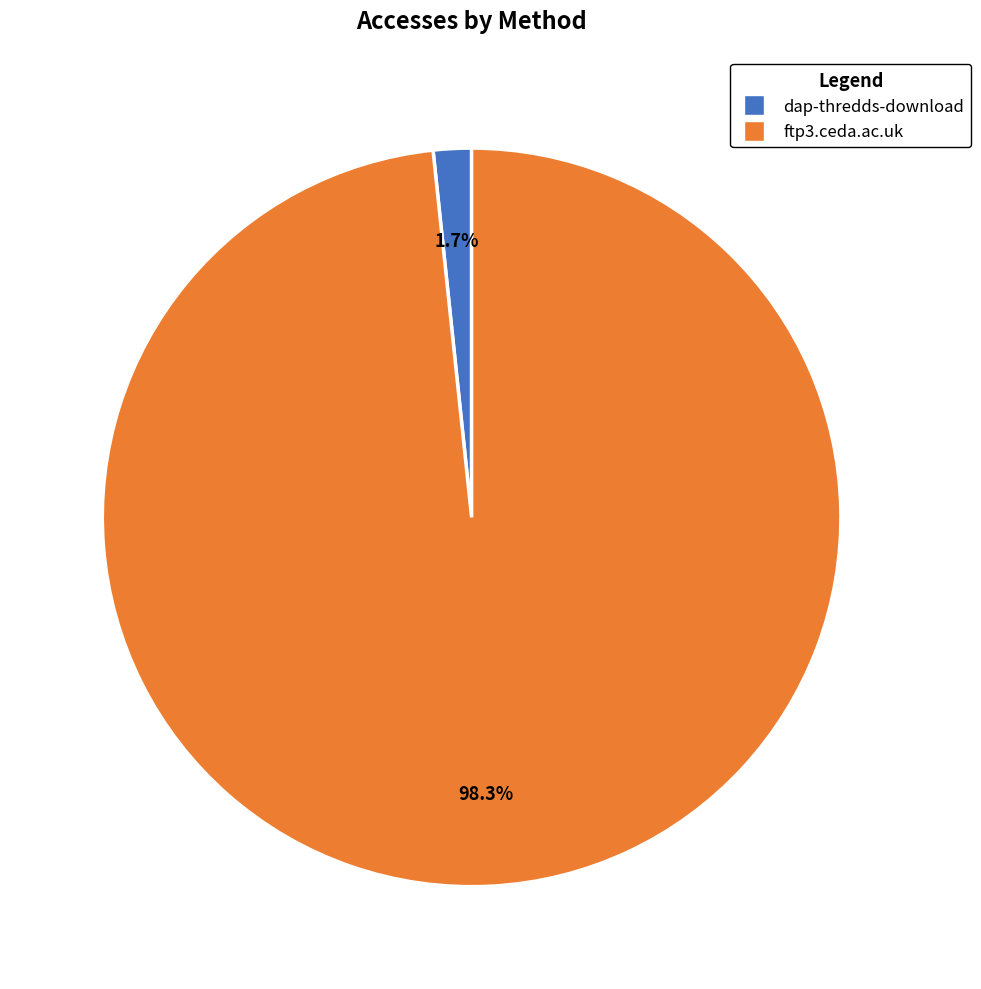

Which slice is the smallest?

dap-thredds-download